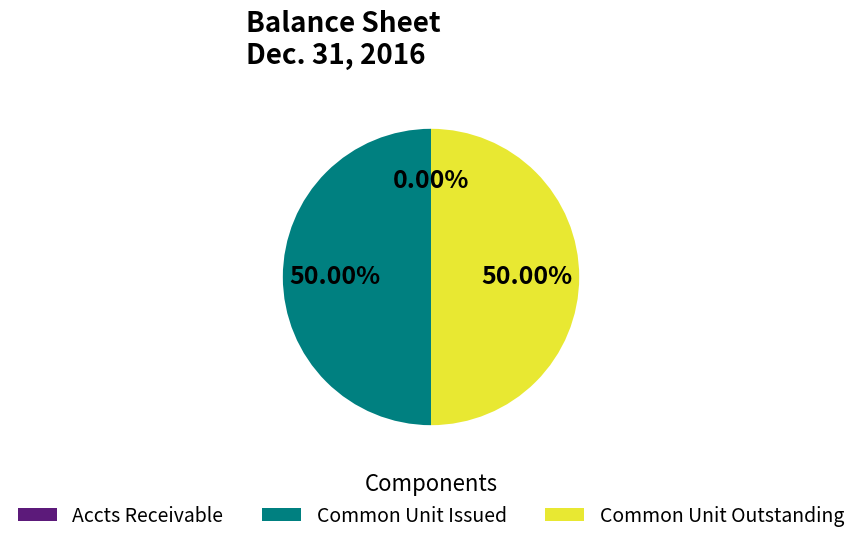

What is the ratio of the value at Common Unit Outstanding to the value at Common Unit Issued?

1.0